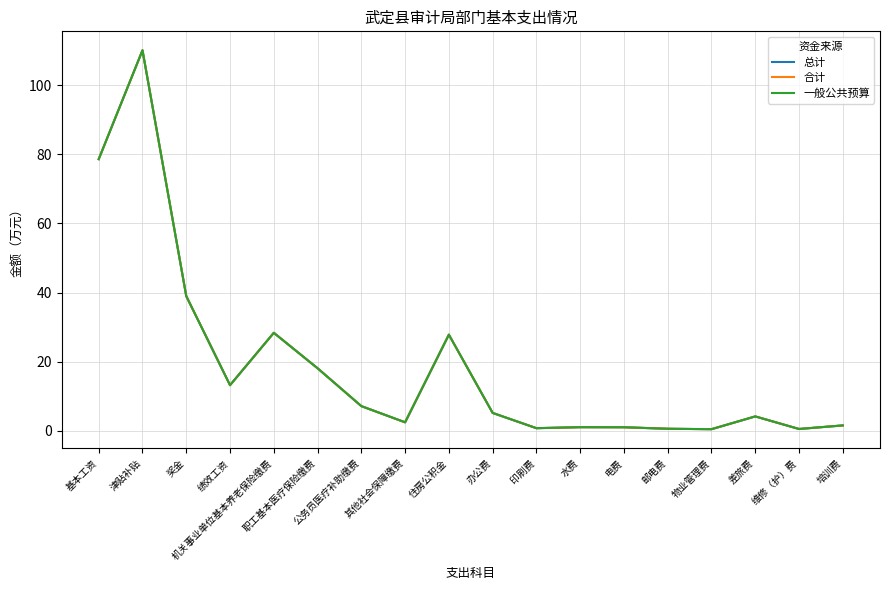

Does the chart have visible grid lines?

Yes